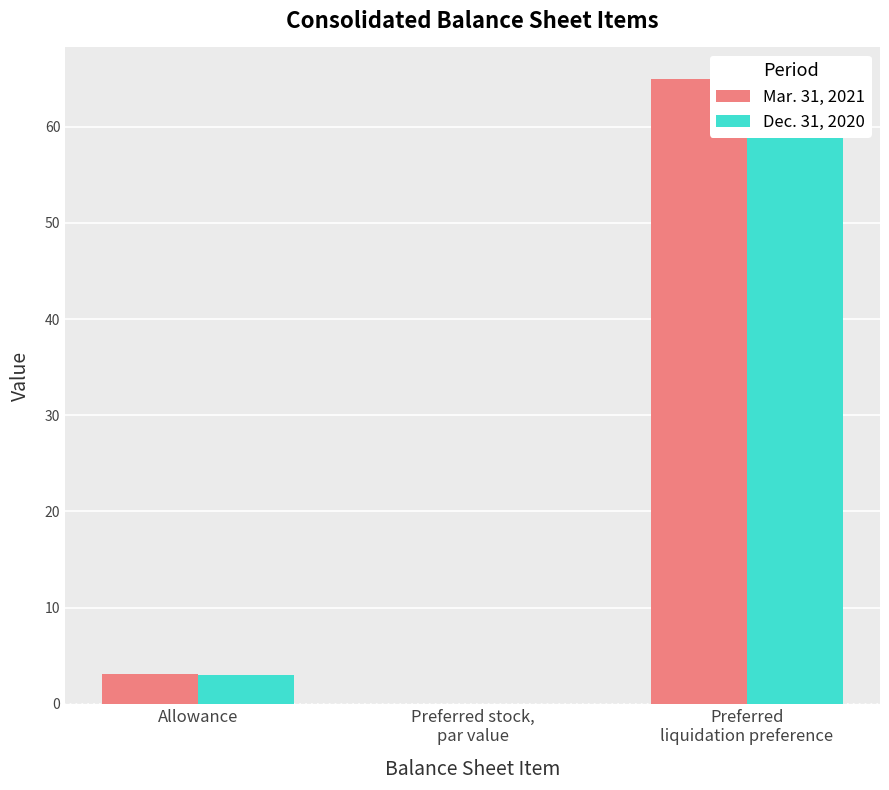

How many data points in Dec. 31, 2020 are above 3?

1